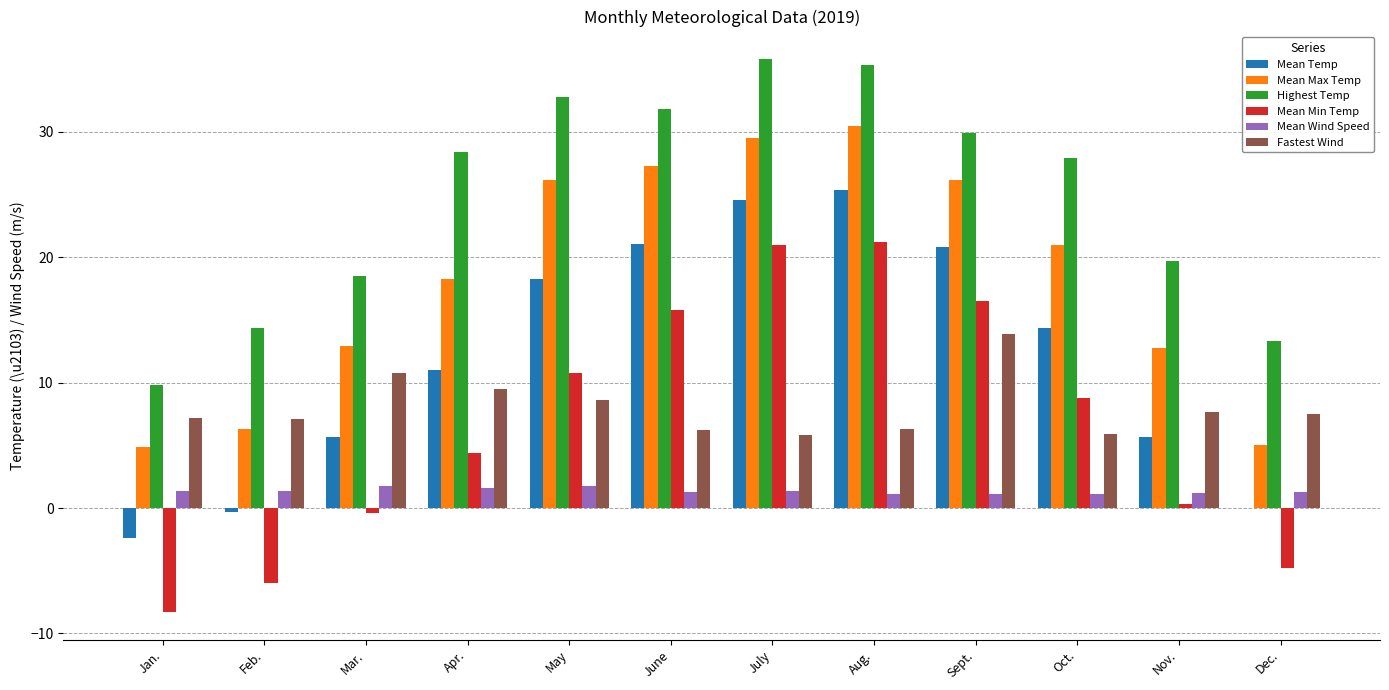

Is it true that Highest Temp equals 43.5 at May?

False